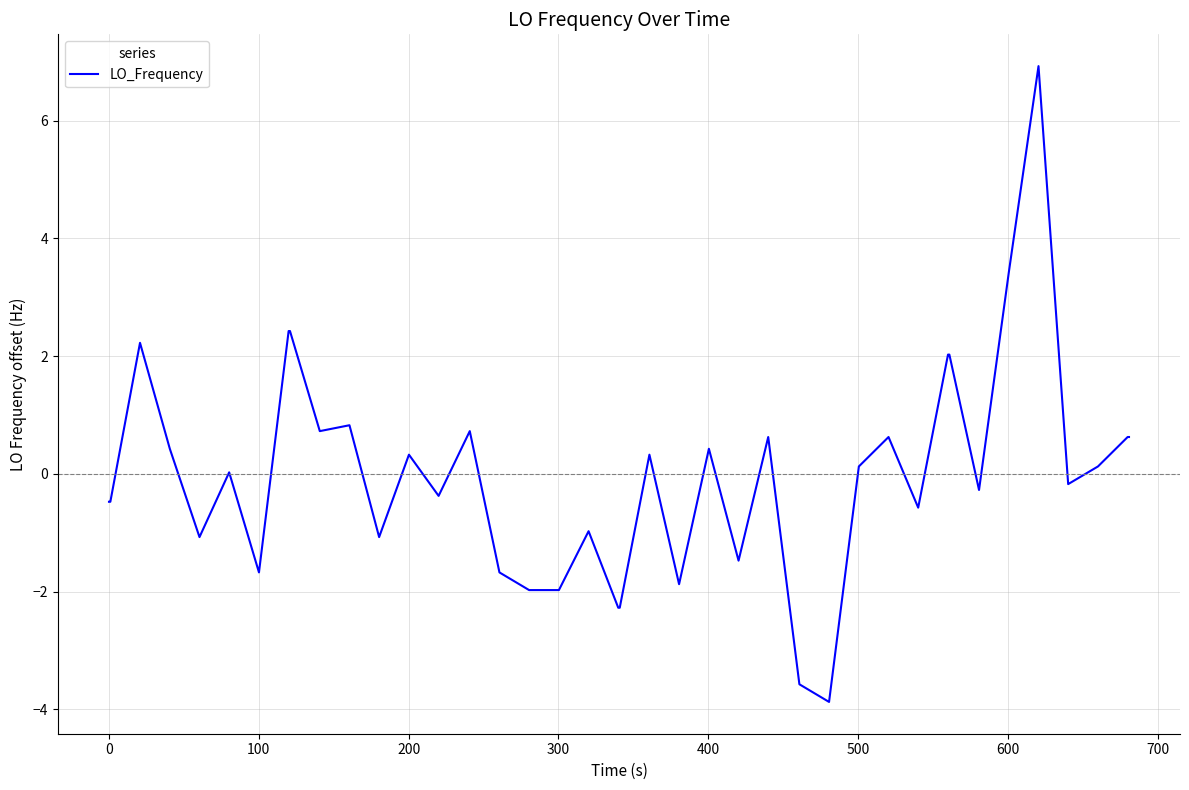

What is the difference between the second highest and second lowest values?

7.0